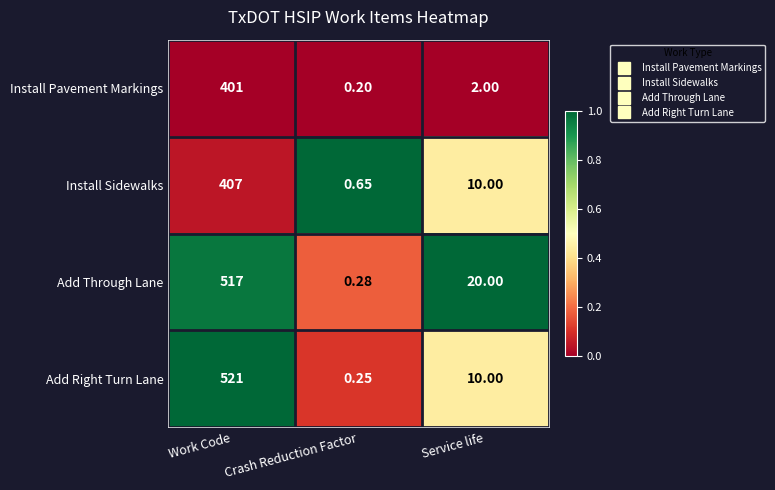

At which category is the sum across all series the highest?

Work Code